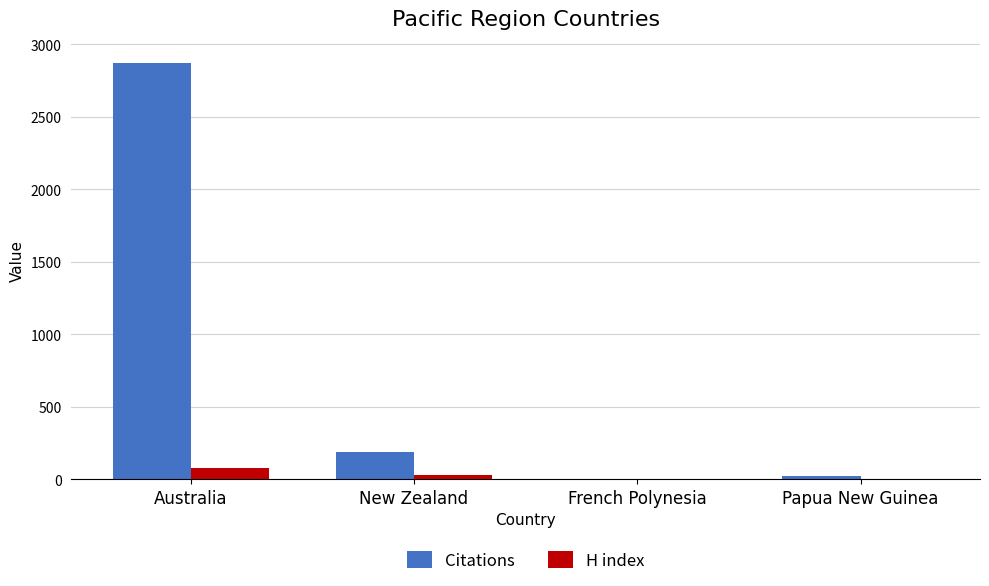

The value of Citations at New Zealand is 188. True or false?

True